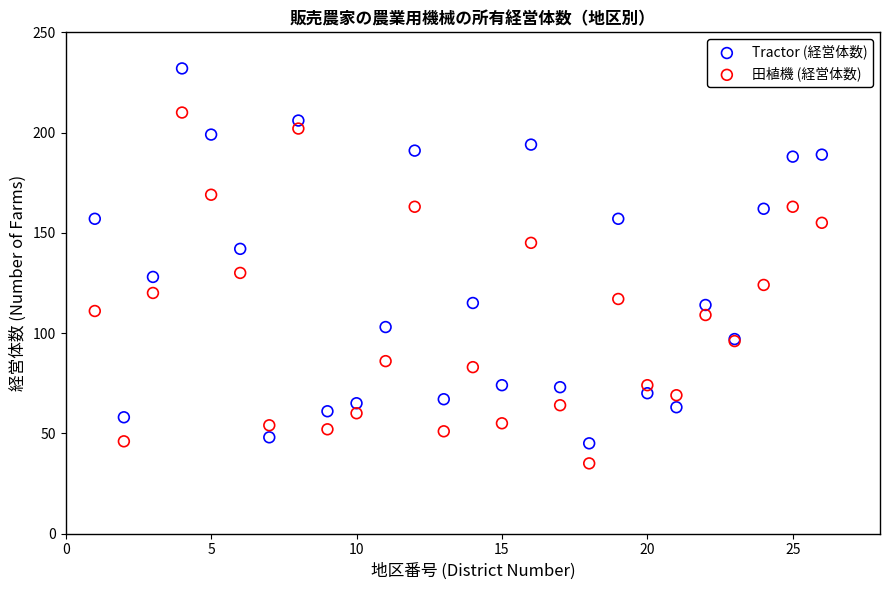

What are all the series names shown in the legend?

Tractor (経営体数), 田植機 (経営体数)